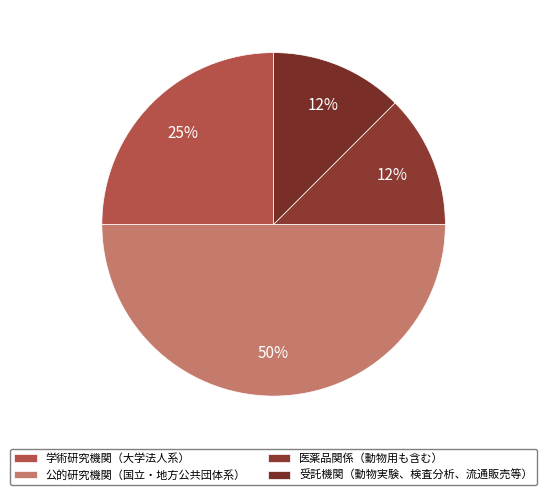

Count the number of slices in the pie.

4